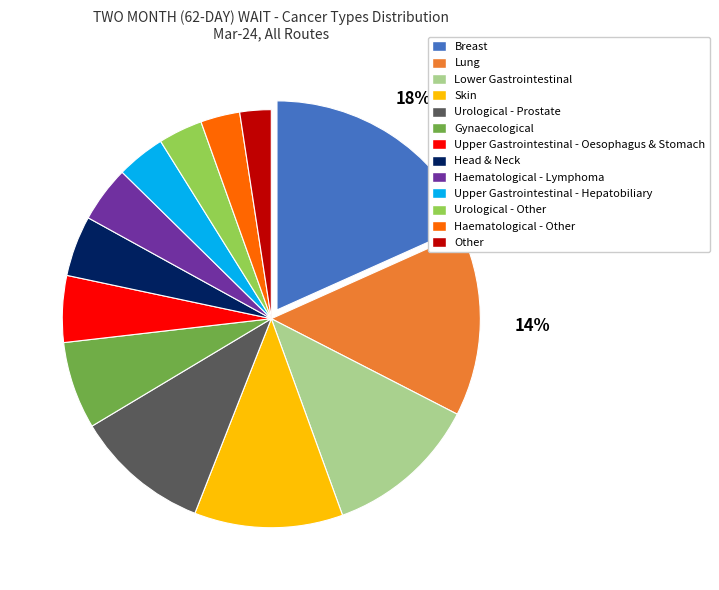

Is there any slice that represents more than half of the pie?

No